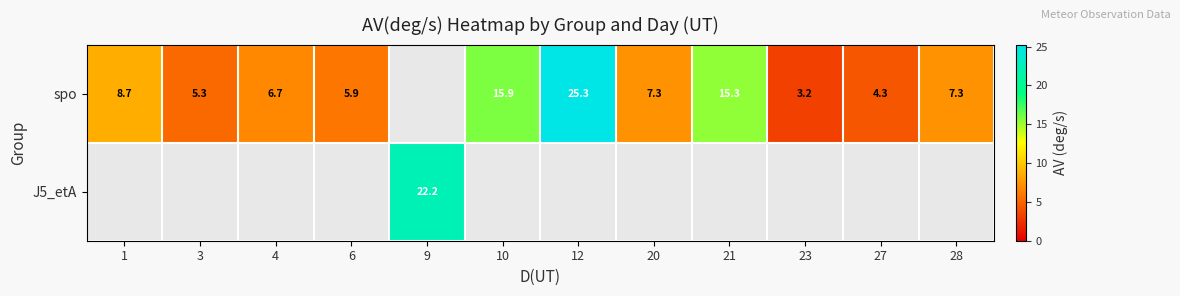

Which label corresponds to the largest value in the chart?

12